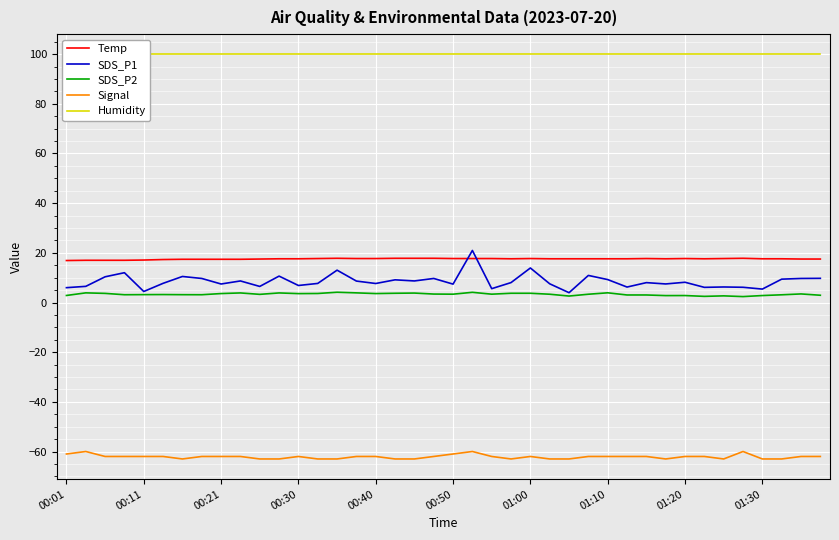

The Humidity series shows 33.2 at 37. True or false?

False